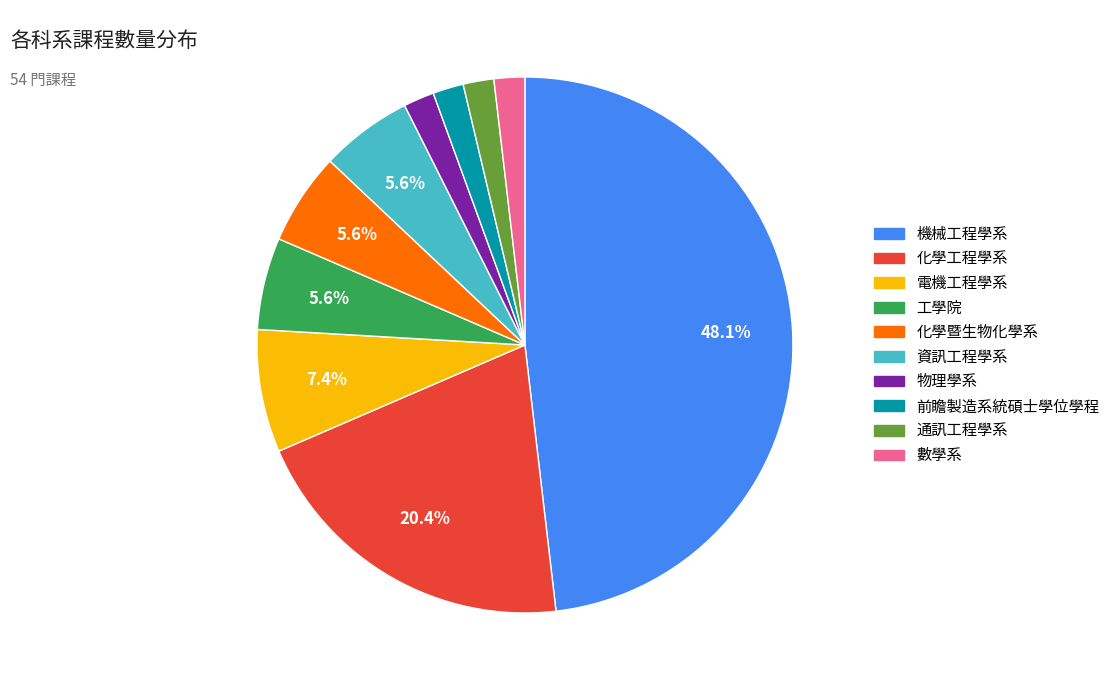

How many slices are in this pie chart?

10